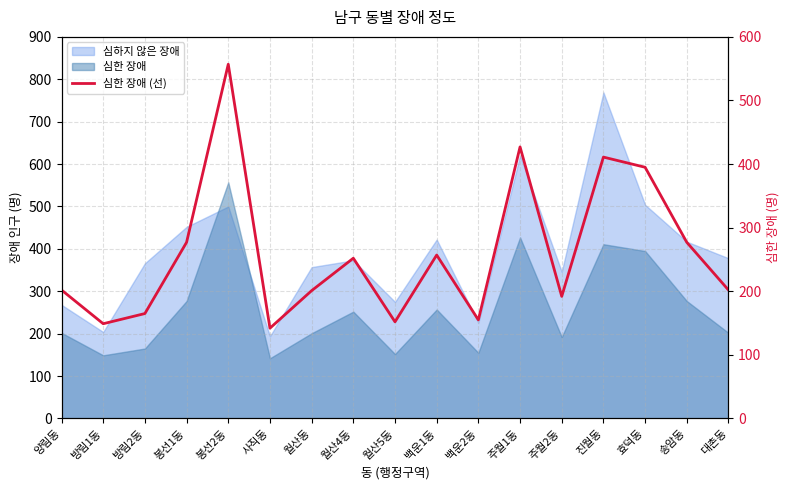

What is the minimum value shown in the chart?

142